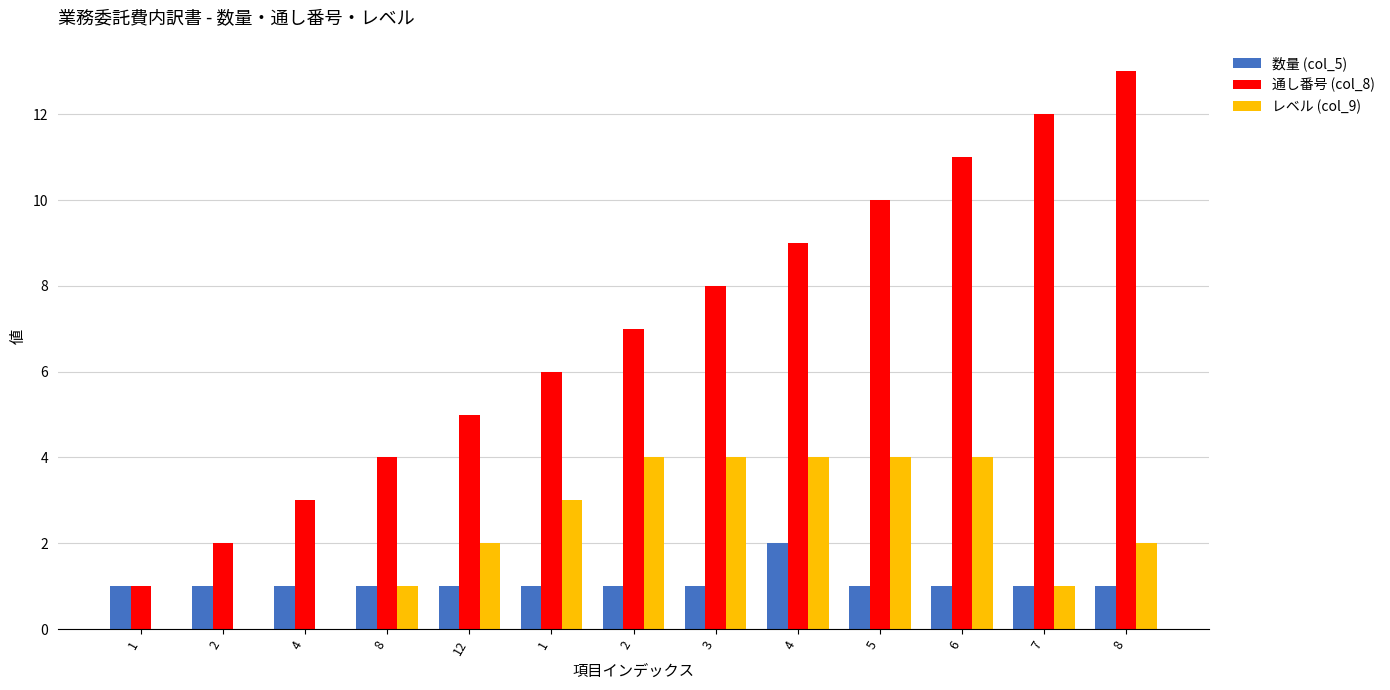

Which series changed the most between 2 and 4?

通し番号 (col_8)